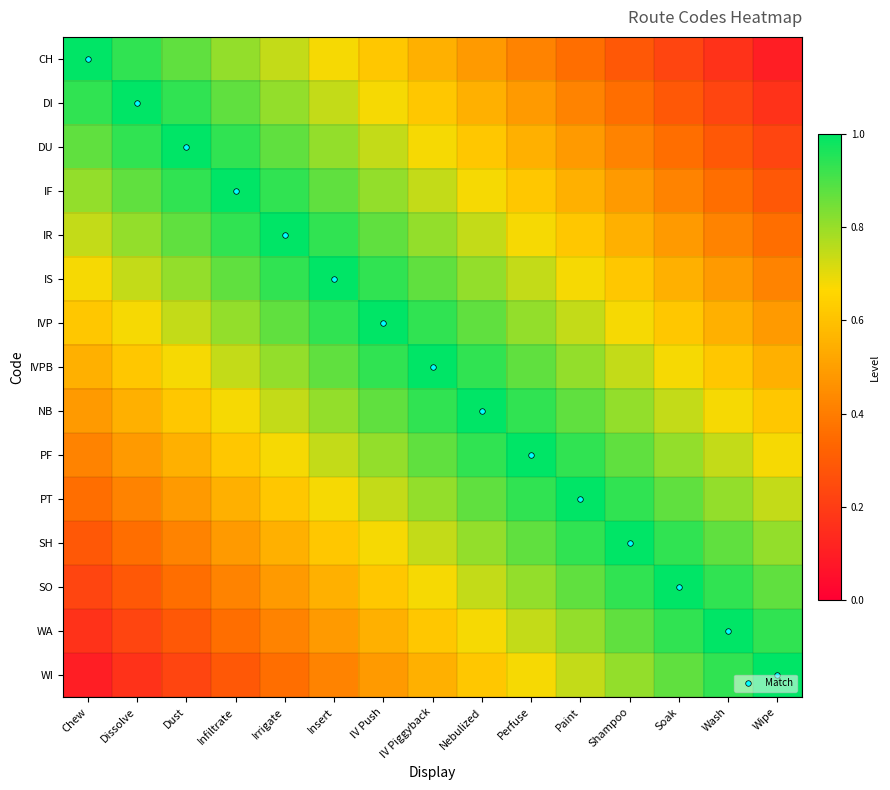

What is the total value across all series at Perfuse?

11.1